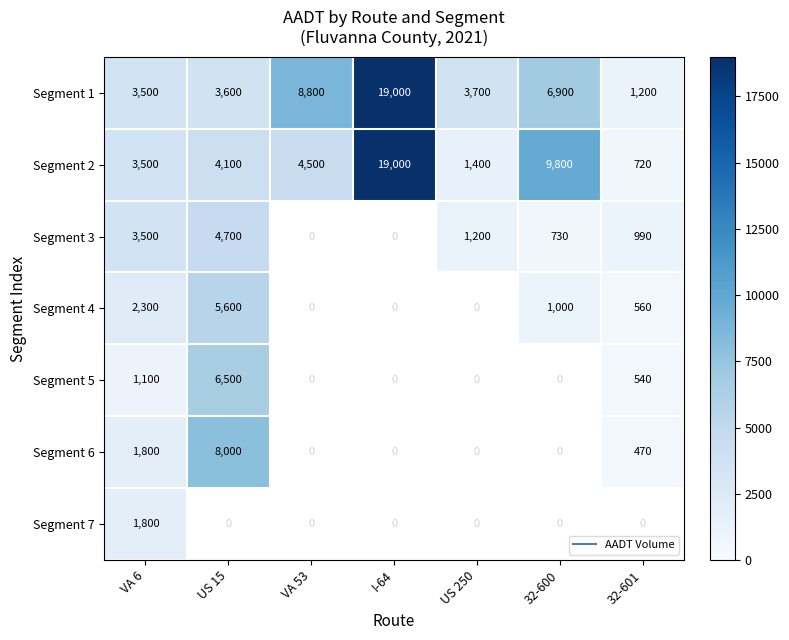

Count the number of categories in the chart.

7